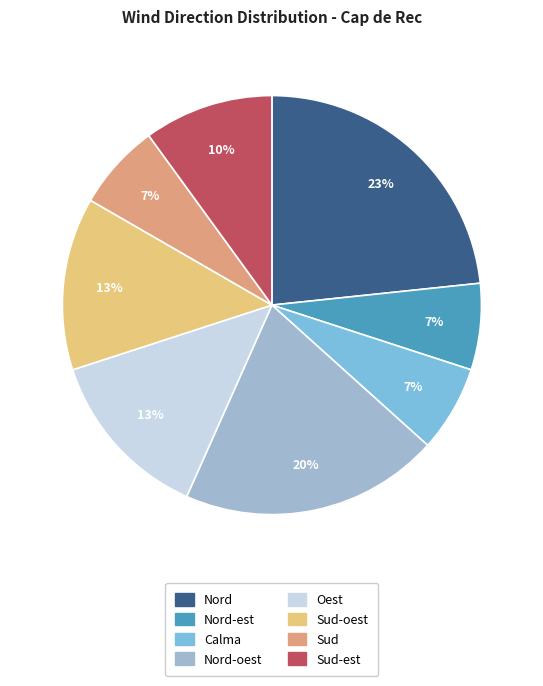

Does any single category account for the majority?

No